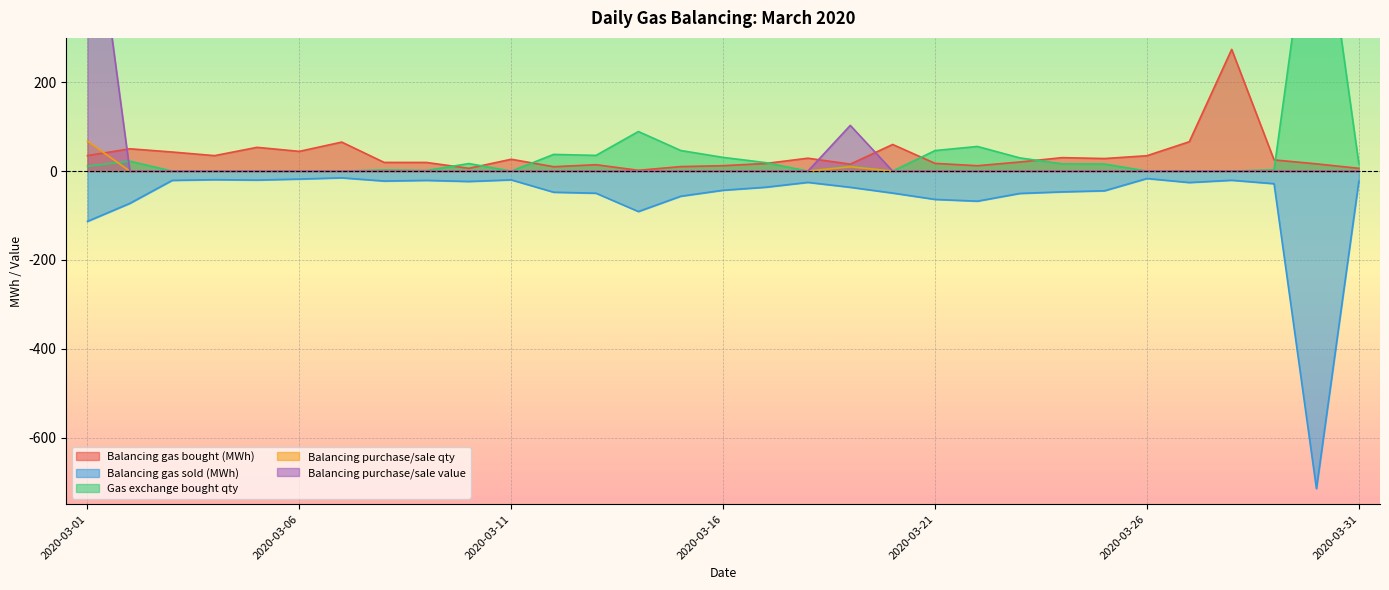

Is it true that Balancing purchase/sale value equals 238.2 at 2020-03-27?

False